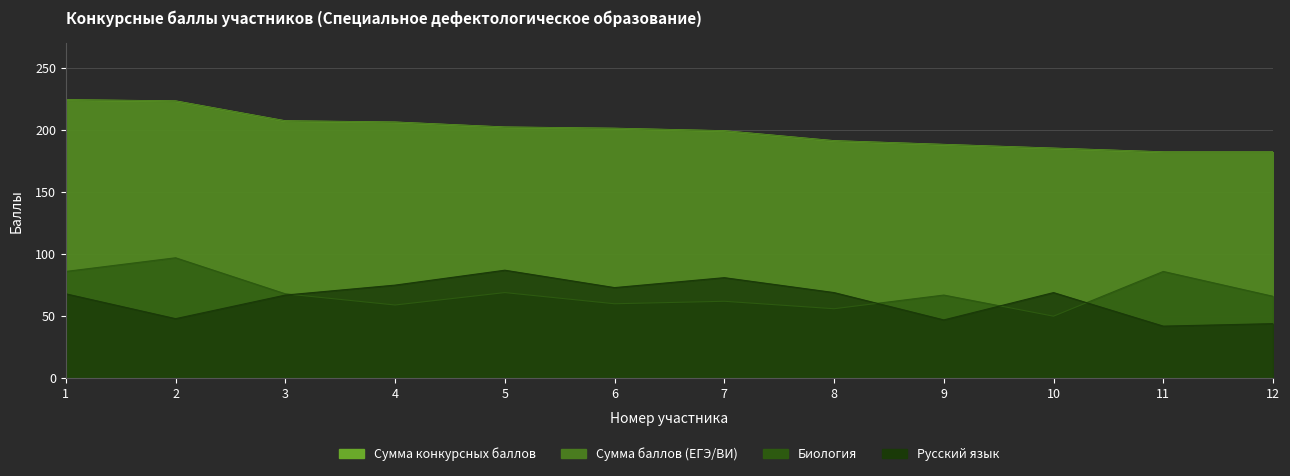

What is the smallest value displayed?

42